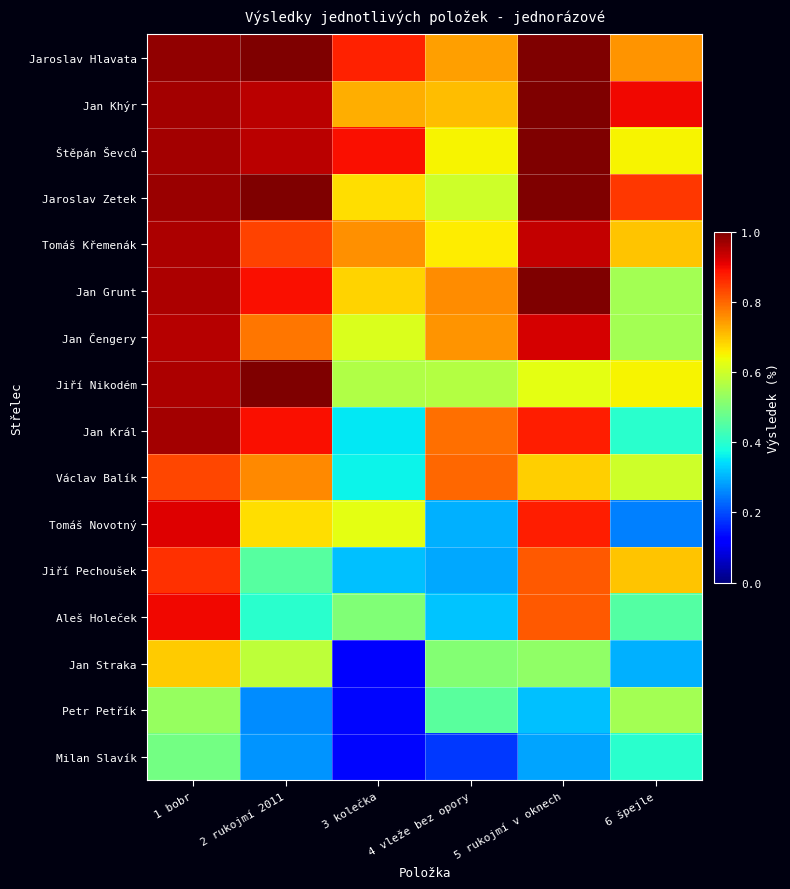

Reading left to right, extract all data points from this chart.

Jaroslav Hlavata: 1 bobr=1.0	2 rukojmí 2011=1.0	3 kolečka=0.9	4 vleže bez opory=0.7	5 rukojmí v oknech=1.0	6 špejle=0.8
Jan Khýr: 1 bobr=1.0	2 rukojmí 2011=0.9	3 kolečka=0.7	4 vleže bez opory=0.7	5 rukojmí v oknech=1.0	6 špejle=0.9
Štěpán Ševců: 1 bobr=1.0	2 rukojmí 2011=0.9	3 kolečka=0.9	4 vleže bez opory=0.7	5 rukojmí v oknech=1.0	6 špejle=0.7
Jaroslav Zetek: 1 bobr=1.0	2 rukojmí 2011=1.0	3 kolečka=0.7	4 vleže bez opory=0.6	5 rukojmí v oknech=1.0	6 špejle=0.8
Tomáš Křemenák: 1 bobr=1.0	2 rukojmí 2011=0.8	3 kolečka=0.8	4 vleže bez opory=0.7	5 rukojmí v oknech=0.9	6 špejle=0.7
Jan Grunt: 1 bobr=1.0	2 rukojmí 2011=0.9	3 kolečka=0.7	4 vleže bez opory=0.8	5 rukojmí v oknech=1.0	6 špejle=0.6
Jan Čengery: 1 bobr=0.9	2 rukojmí 2011=0.8	3 kolečka=0.6	4 vleže bez opory=0.8	5 rukojmí v oknech=0.9	6 špejle=0.6
Jiří Nikodém: 1 bobr=1.0	2 rukojmí 2011=1.0	3 kolečka=0.6	4 vleže bez opory=0.6	5 rukojmí v oknech=0.6	6 špejle=0.7
Jan Král: 1 bobr=1.0	2 rukojmí 2011=0.9	3 kolečka=0.4	4 vleže bez opory=0.8	5 rukojmí v oknech=0.9	6 špejle=0.4
Václav Balík: 1 bobr=0.8	2 rukojmí 2011=0.8	3 kolečka=0.4	4 vleže bez opory=0.8	5 rukojmí v oknech=0.7	6 špejle=0.6
Tomáš Novotný: 1 bobr=0.9	2 rukojmí 2011=0.7	3 kolečka=0.6	4 vleže bez opory=0.3	5 rukojmí v oknech=0.9	6 špejle=0.2
Jiří Pechoušek: 1 bobr=0.9	2 rukojmí 2011=0.5	3 kolečka=0.3	4 vleže bez opory=0.3	5 rukojmí v oknech=0.8	6 špejle=0.7
Aleš Holeček: 1 bobr=0.9	2 rukojmí 2011=0.4	3 kolečka=0.5	4 vleže bez opory=0.3	5 rukojmí v oknech=0.8	6 špejle=0.5
Jan Straka: 1 bobr=0.7	2 rukojmí 2011=0.6	3 kolečka=0.1	4 vleže bez opory=0.5	5 rukojmí v oknech=0.5	6 špejle=0.3
Petr Petřík: 1 bobr=0.5	2 rukojmí 2011=0.3	3 kolečka=0.1	4 vleže bez opory=0.5	5 rukojmí v oknech=0.3	6 špejle=0.6
Milan Slavík: 1 bobr=0.5	2 rukojmí 2011=0.3	3 kolečka=0.1	4 vleže bez opory=0.2	5 rukojmí v oknech=0.3	6 špejle=0.4